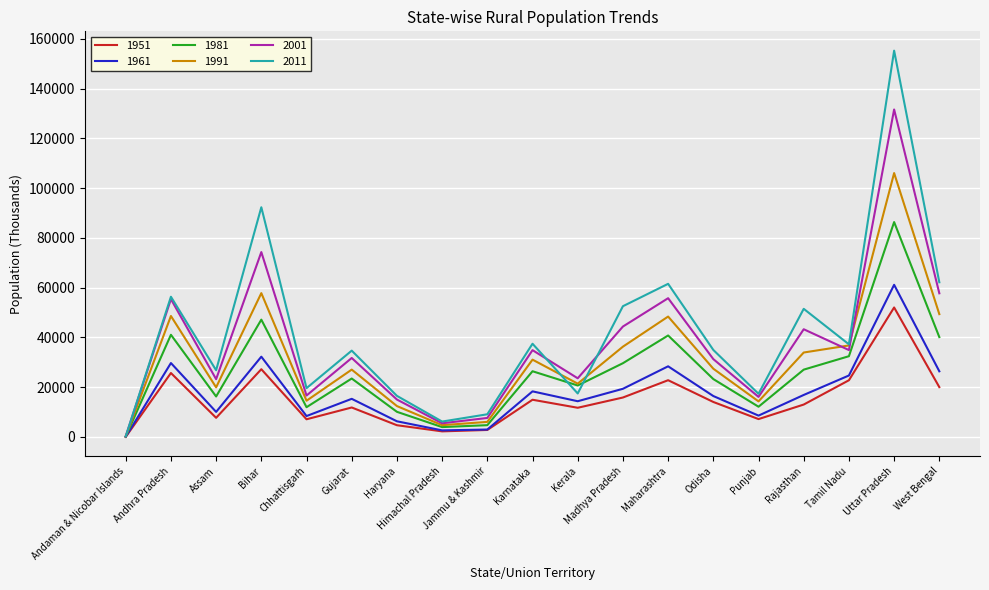

How many distinct data groups are displayed?

6